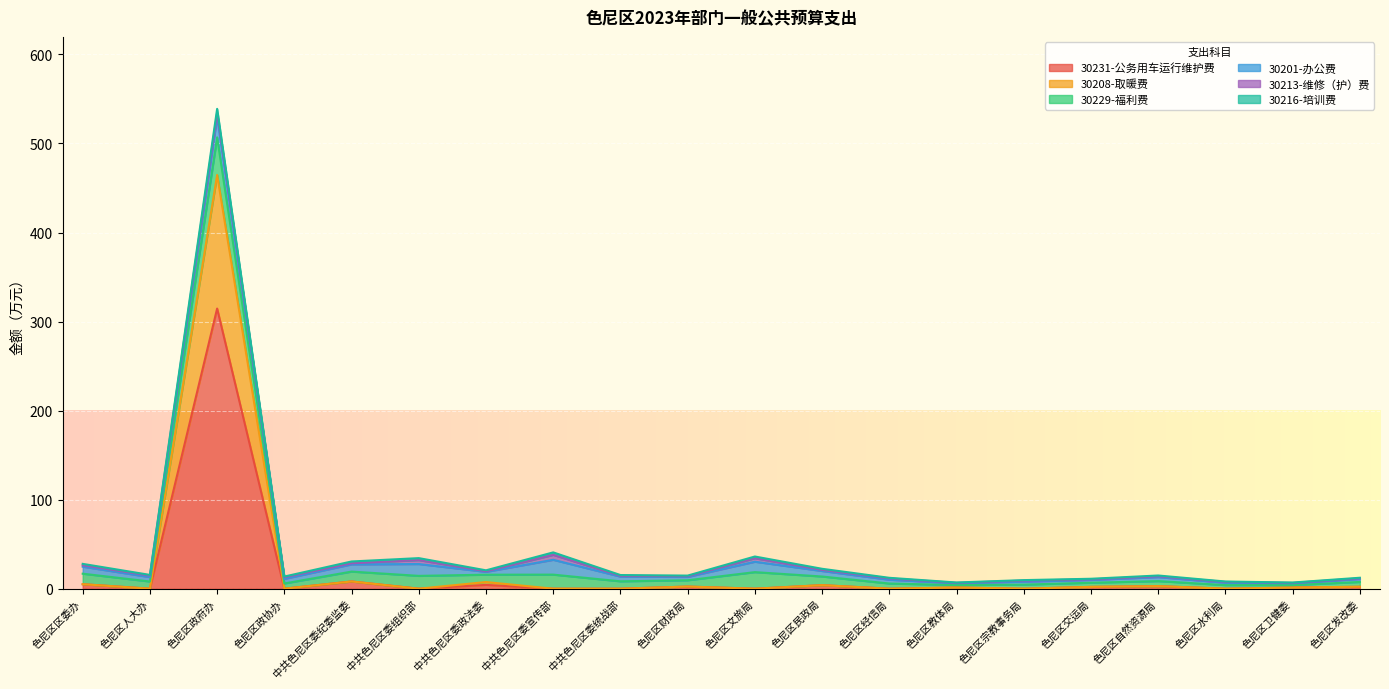

True or false: 30208-取暖费 has more than 1 points higher than both neighbors.

True